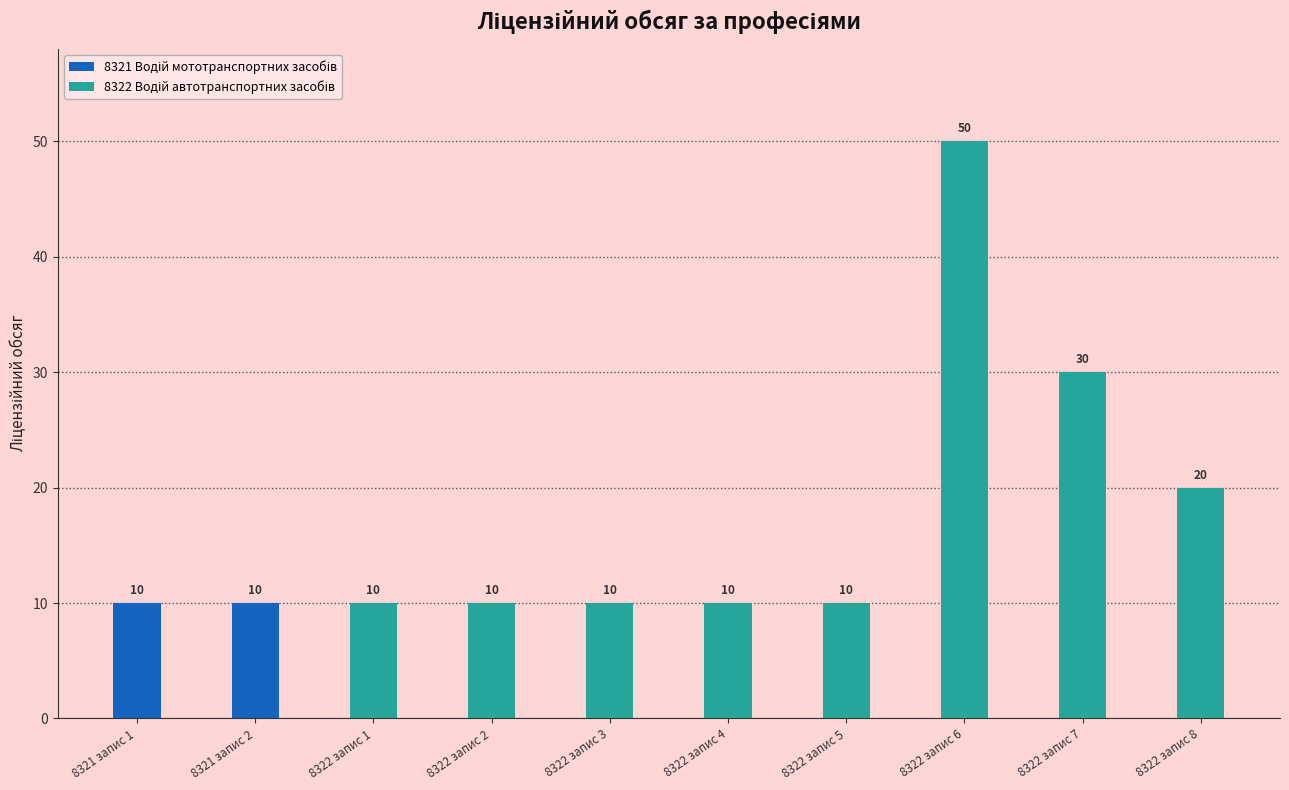

At which label is 8322 Водій автотранспортних засобів closest to 25?

8322 запис 7